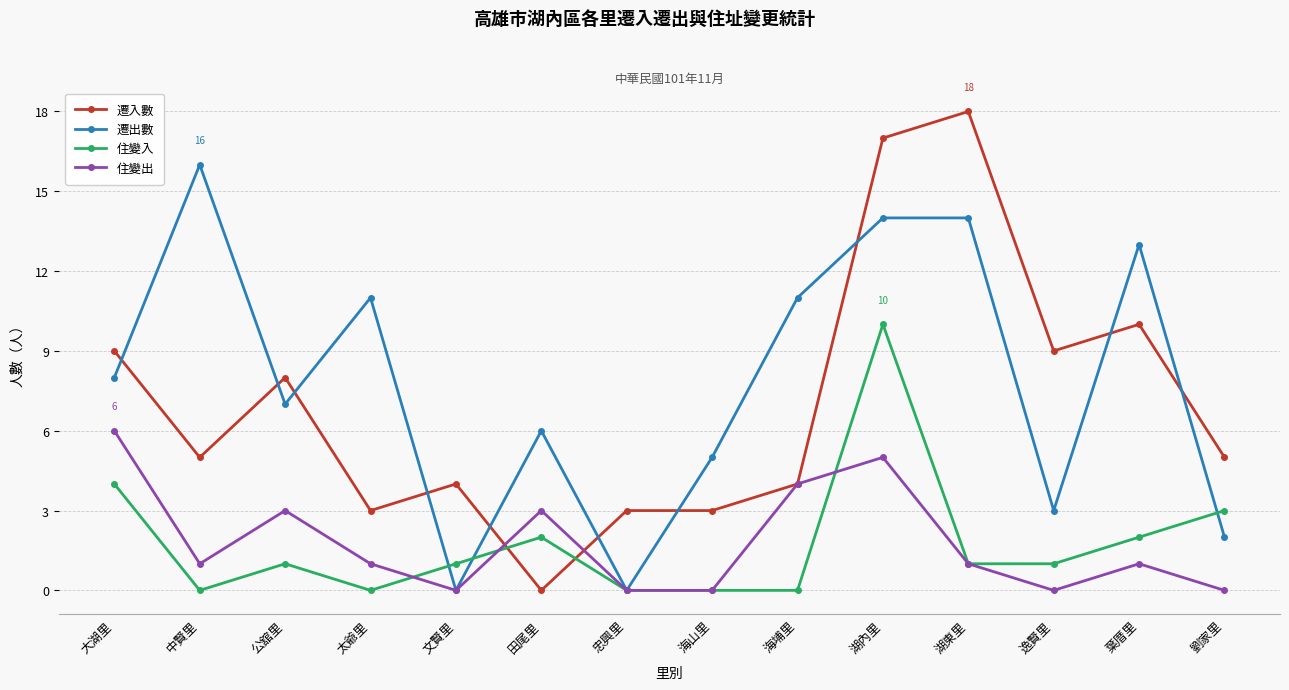

How many data points does each series have?

14